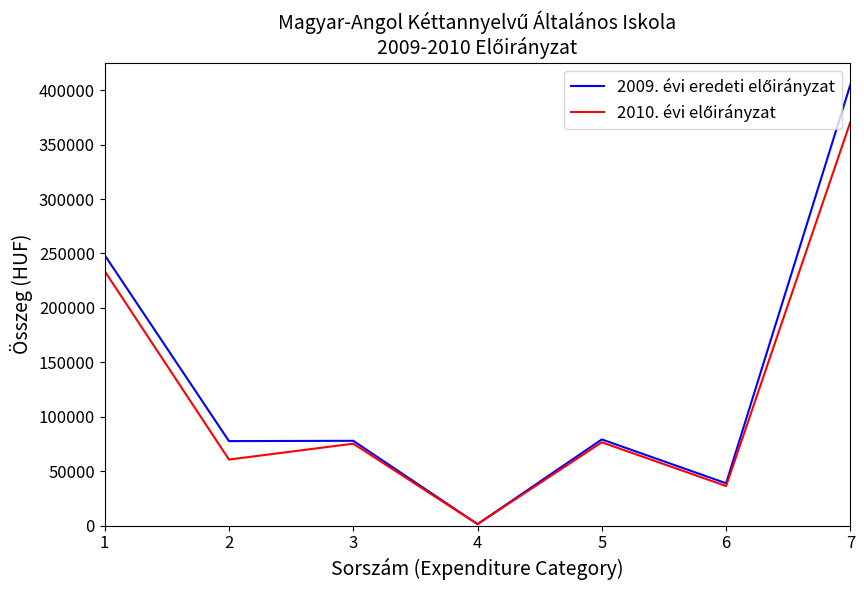

At which category is the sum across all series the highest?

7